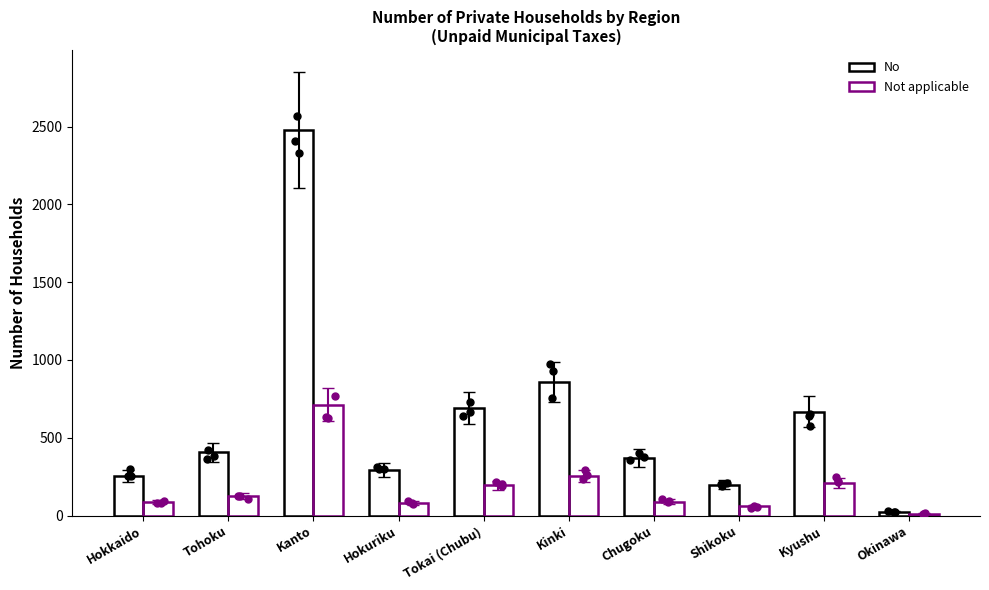

Which series has the largest total across all categories?

No